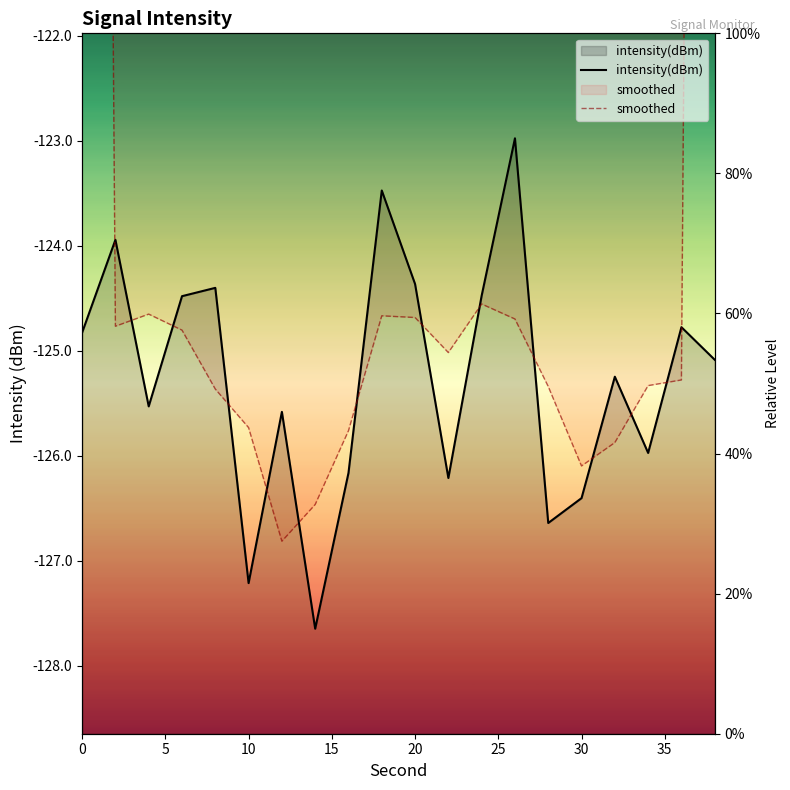

True or false: intensity(dBm) and smoothed intersect in this chart.

True